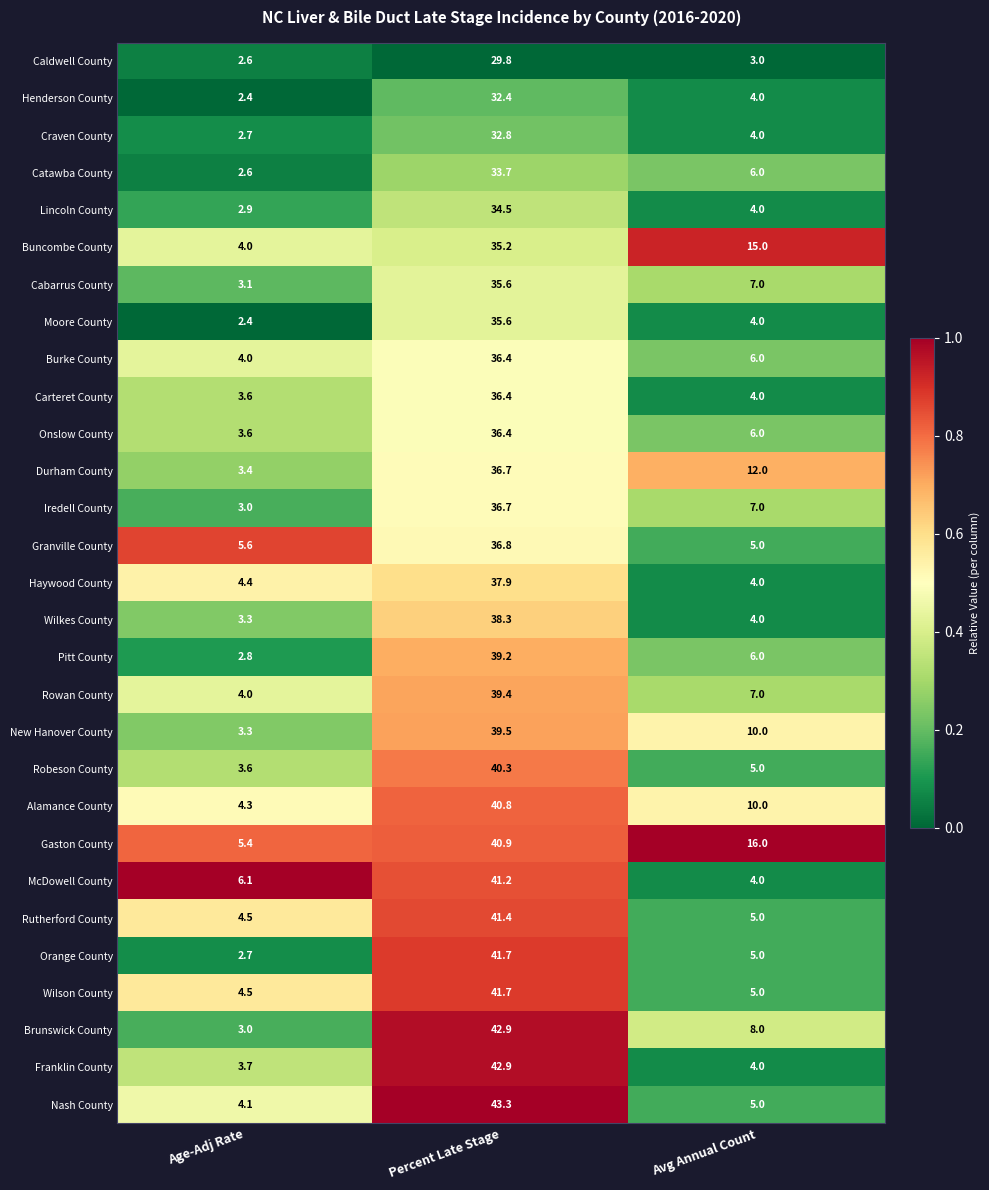

At which category is the sum across all series the highest?

Percent Late Stage